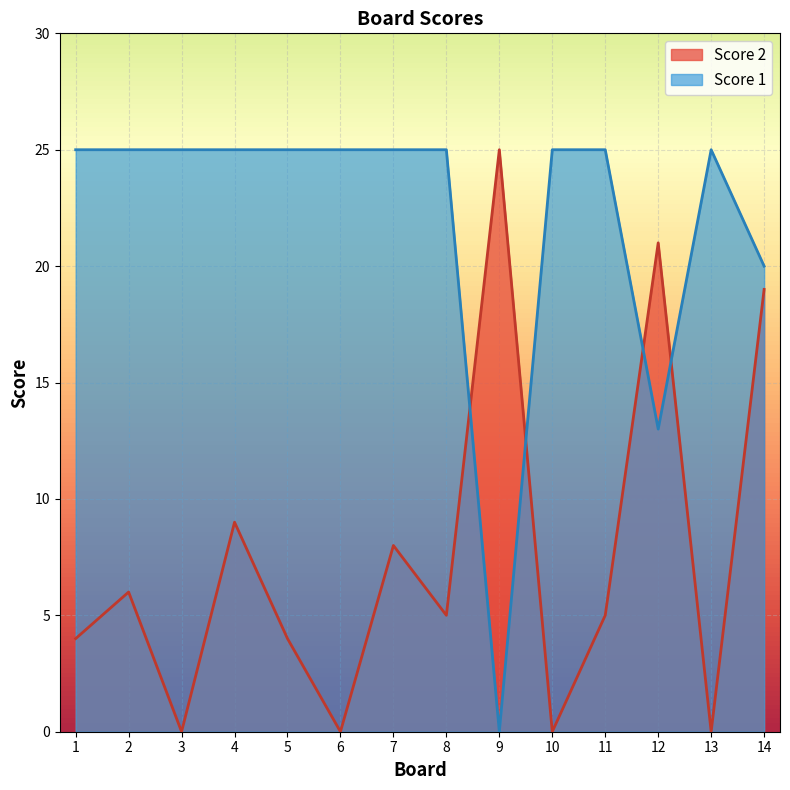

At how many categories does at least one series exceed 17?

14